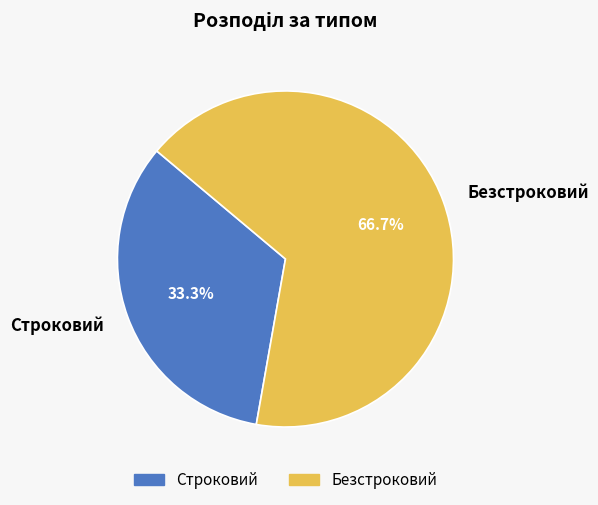

What percentage is the Строковий slice, to the nearest percent?

33%